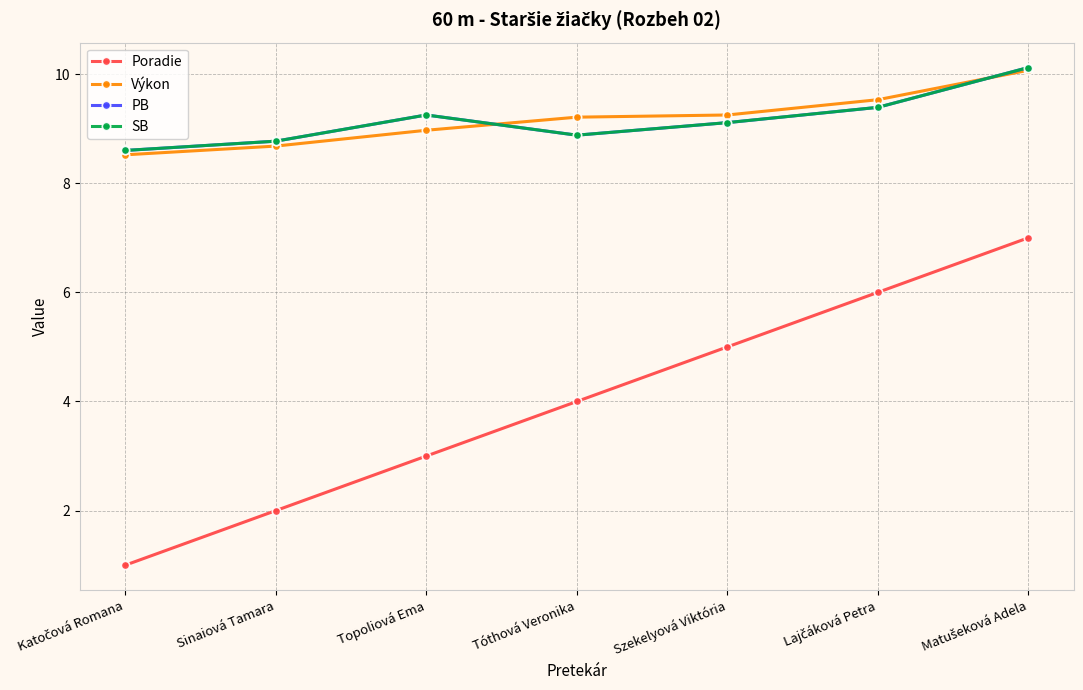

Is this an area chart (filled region under the line)?

No